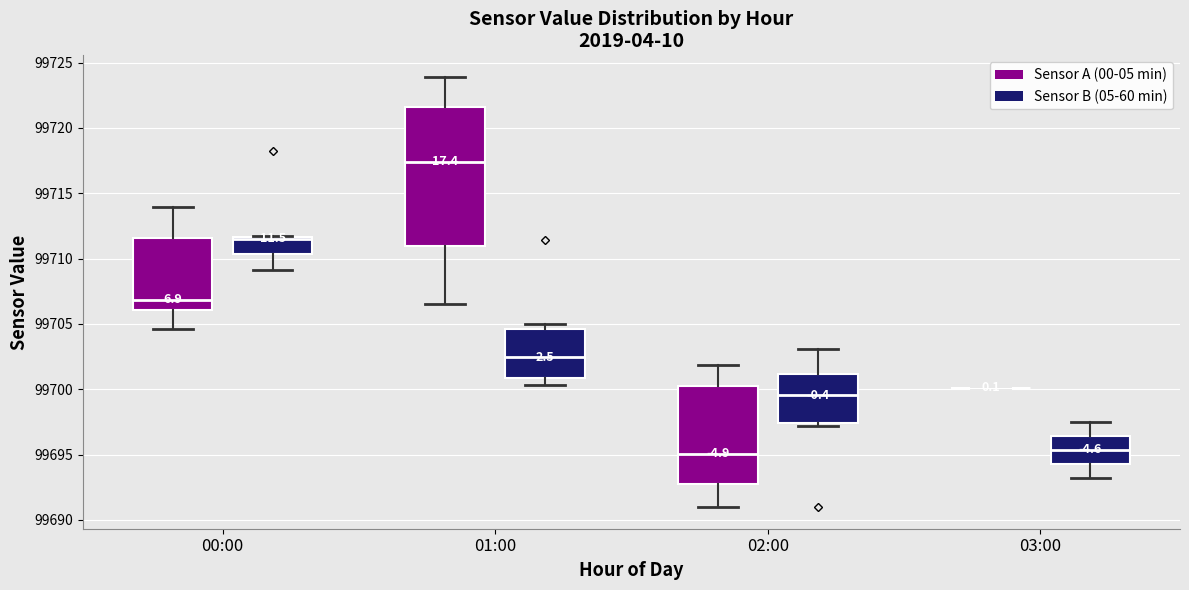

Where does the upper whisker of the box for 02:00 (Sensor B (05-60 min)) end on the y-axis? The values are not printed on the chart, so give them approximately, as read against the axis.

99703.0